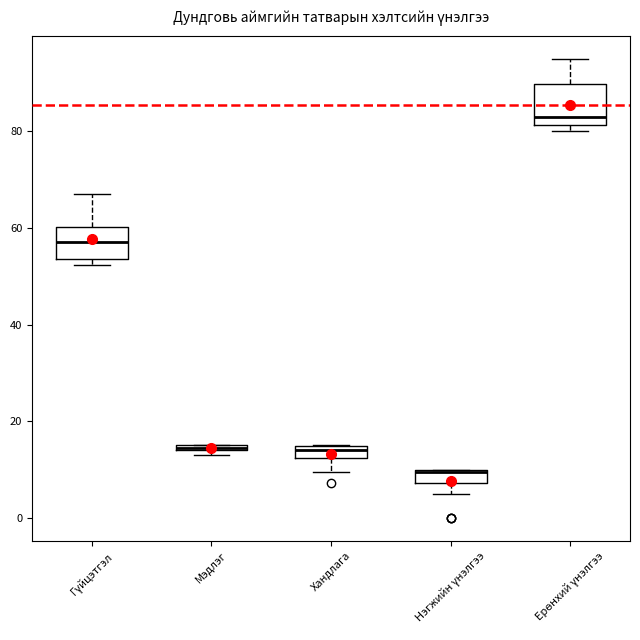

Where is the upper edge of the box for Хандлага on the y-axis? The values are not printed on the chart, so give them approximately, as read against the axis.

14